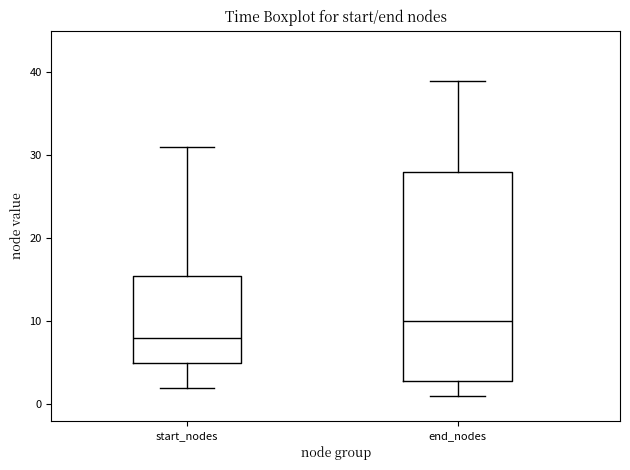

Which box has the lowest median line?

start_nodes